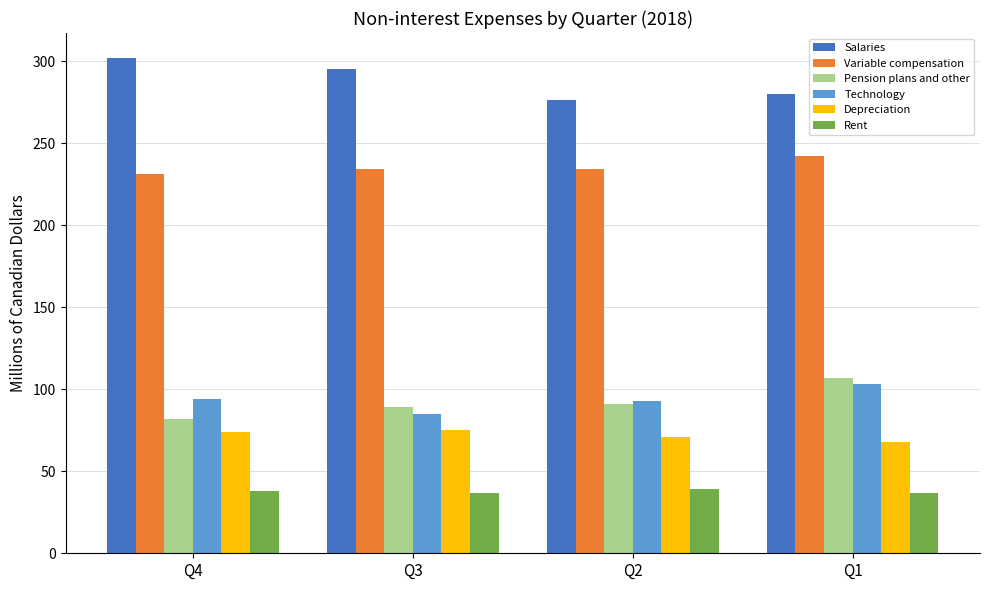

What is the lowest value of the Salaries series?

276